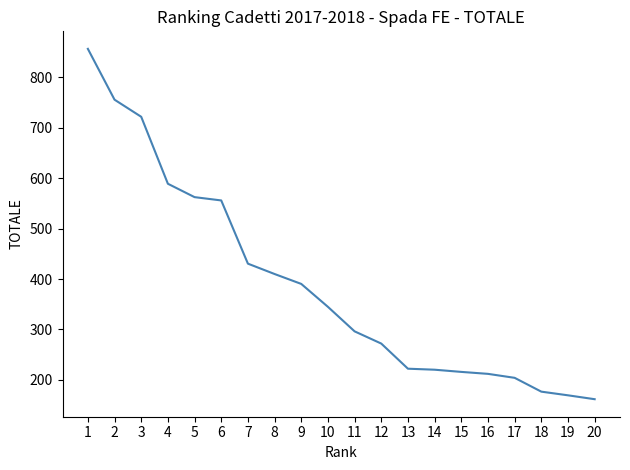

What is the smallest value displayed?

161.6